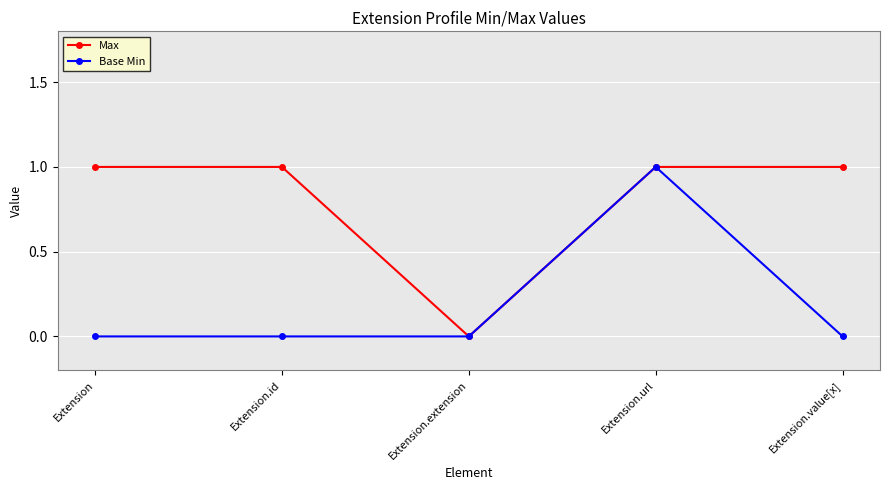

How many values in Max are above zero?

4